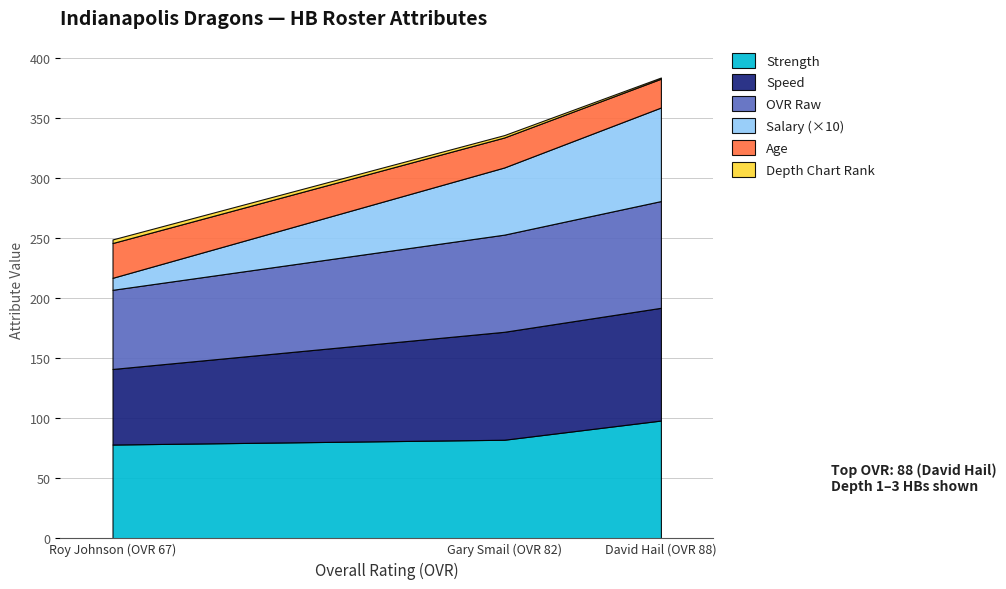

How many ovr_raw values are between 66 and 89?

3